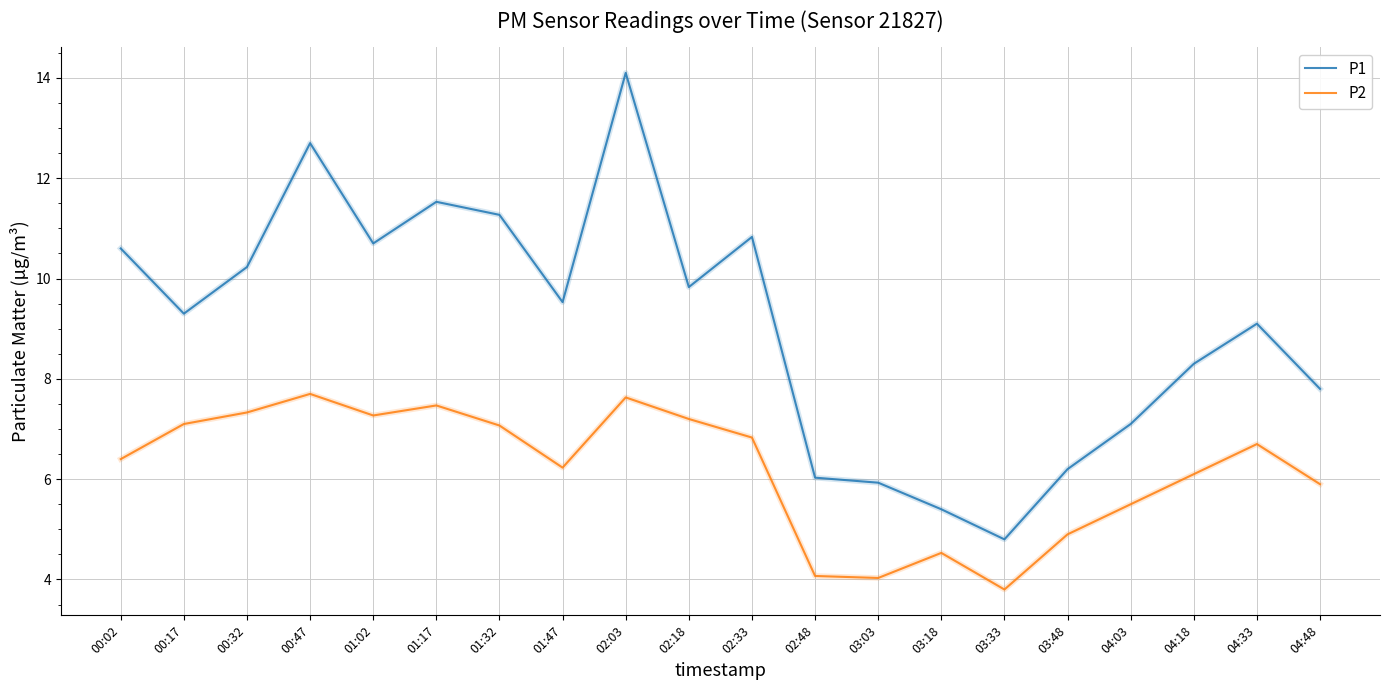

What is the greatest value displayed?

14.1